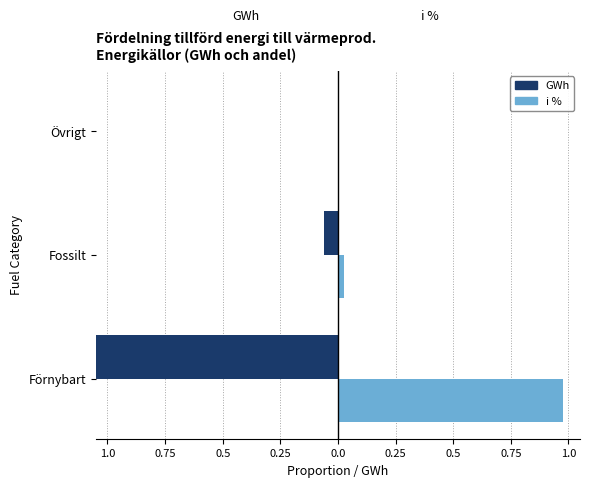

Which series has the largest range (max minus min)?

GWh